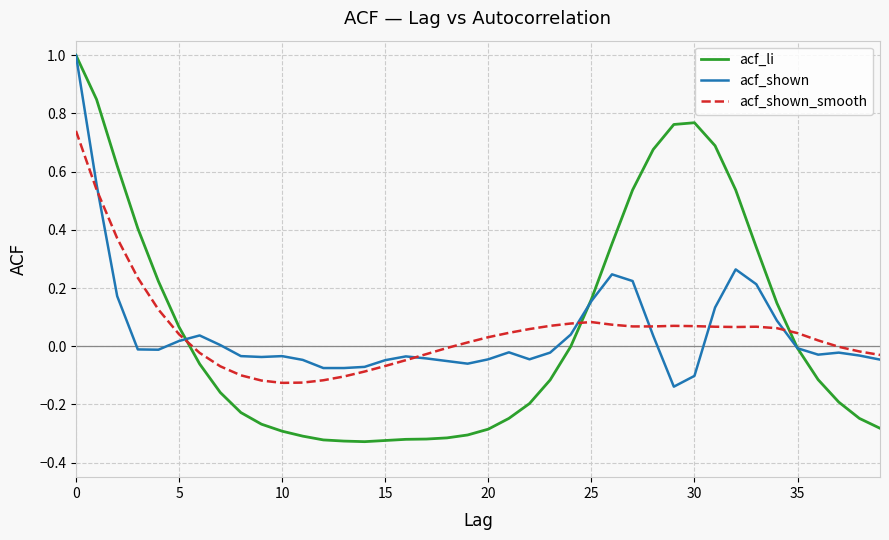

Which series has the widest spread of values?

acf_li